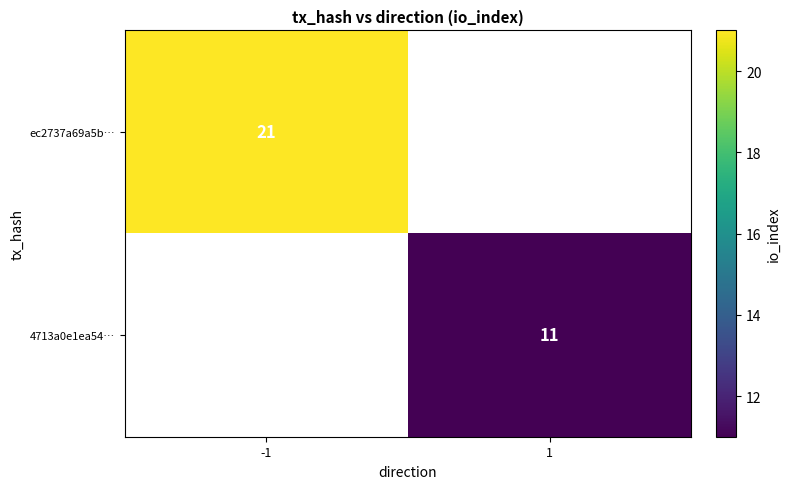

Is the value of ec2737a69a5b… at -1 greater than the value of 4713a0e1ea54… at 1?

Yes